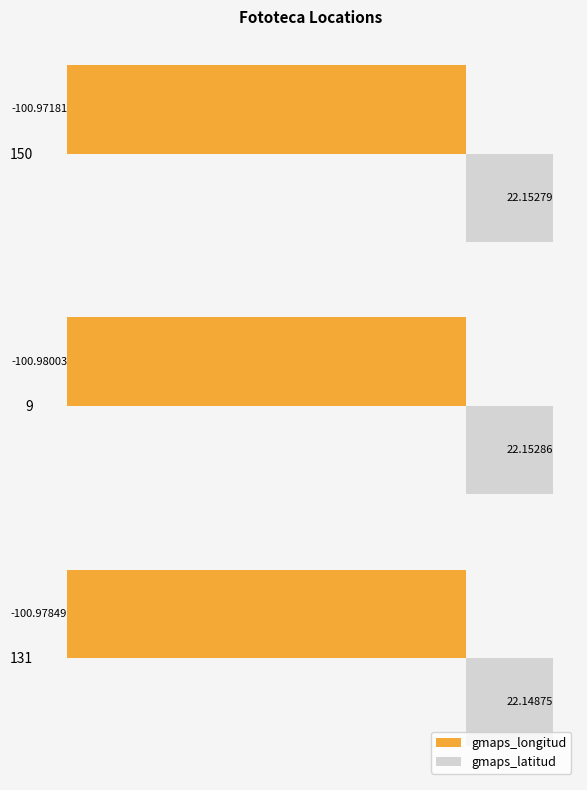

Which series has the largest total across all categories?

gmaps_latitud